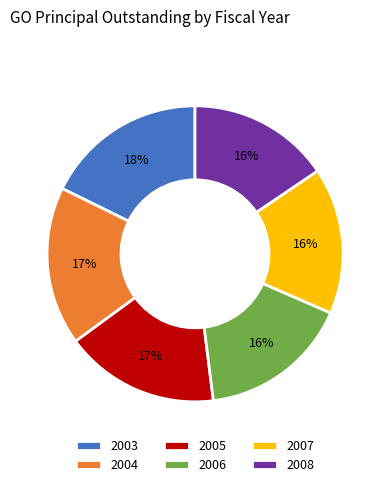

To the nearest percent, what is the combined percentage of 2006 and 2005?

33%